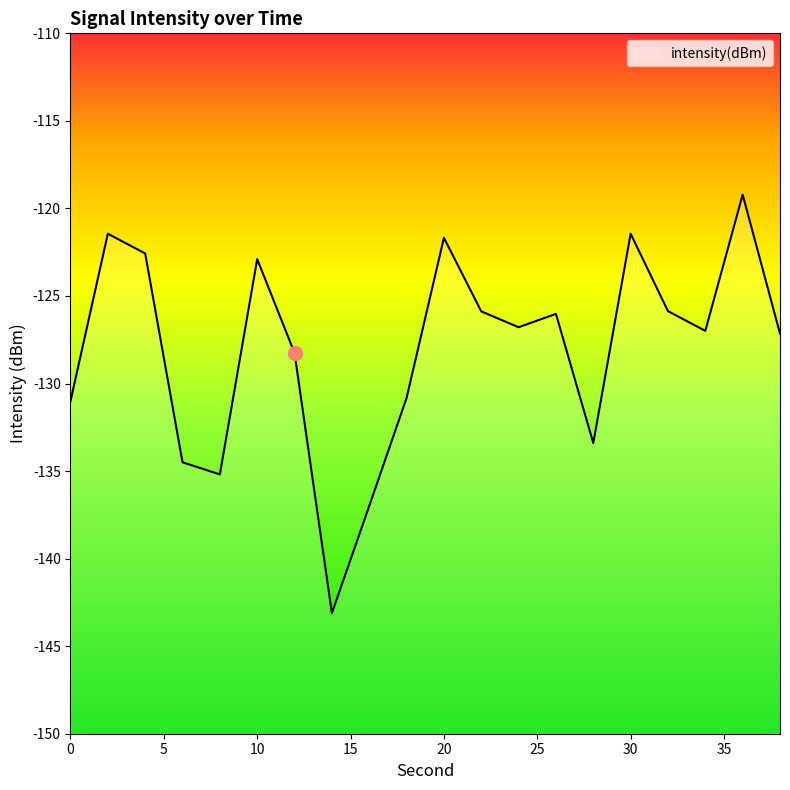

What is the difference between the maximum and minimum values?

23.9